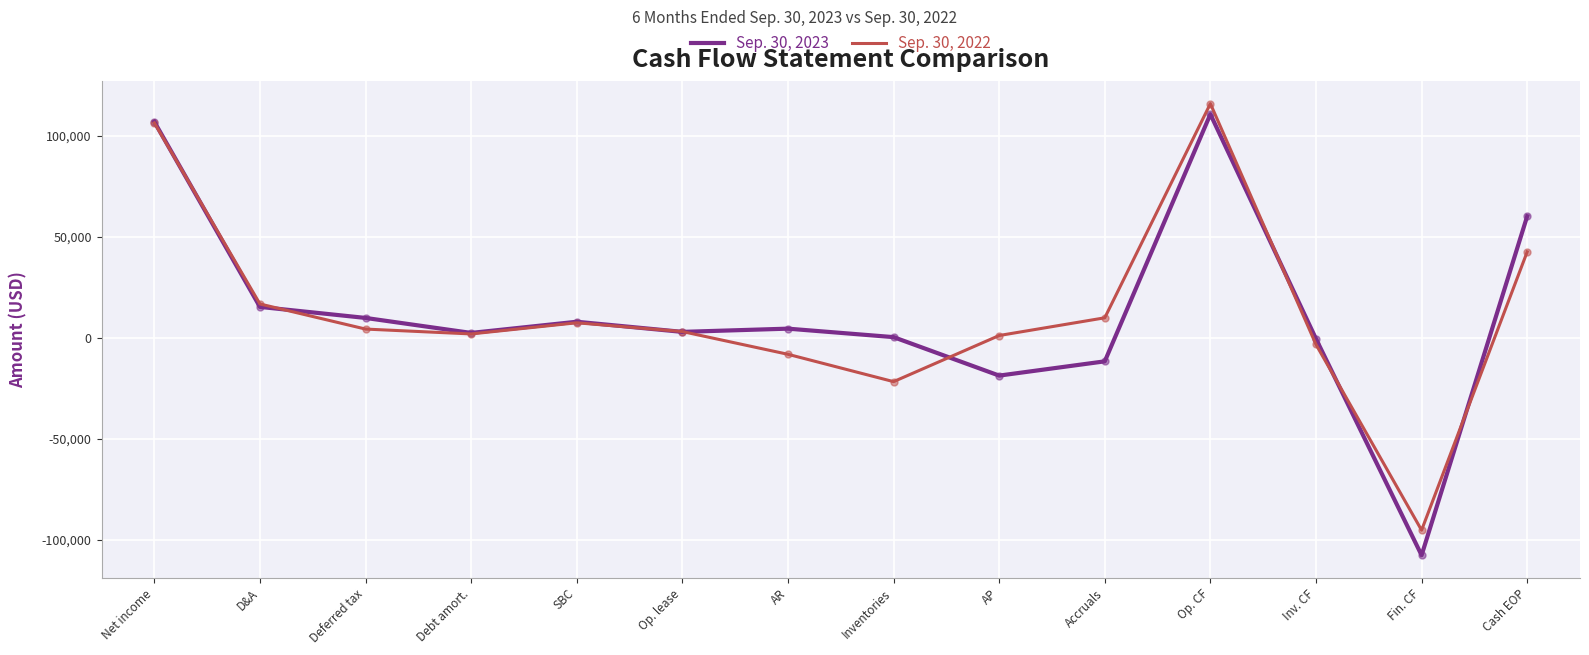

Is the value of Sep. 30, 2022 at Accruals greater than the value of Sep. 30, 2023 at Debt amort.?

Yes